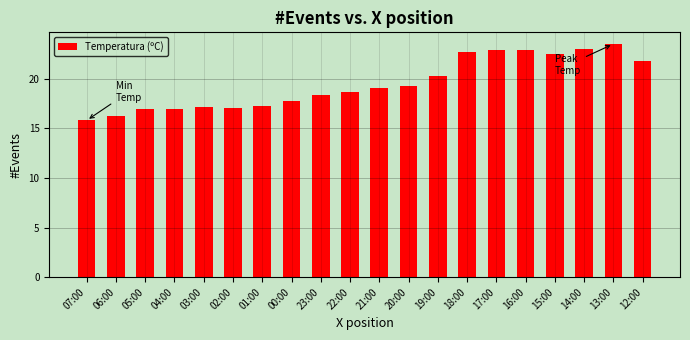

Reading left to right, list all the values displayed in this chart.

15.8	16.2	16.9	16.9	17.1	17.0	17.2	17.8	18.4	18.7	19.1	19.3	20.3	22.7	22.9	22.9	22.5	23.0	23.5	21.8